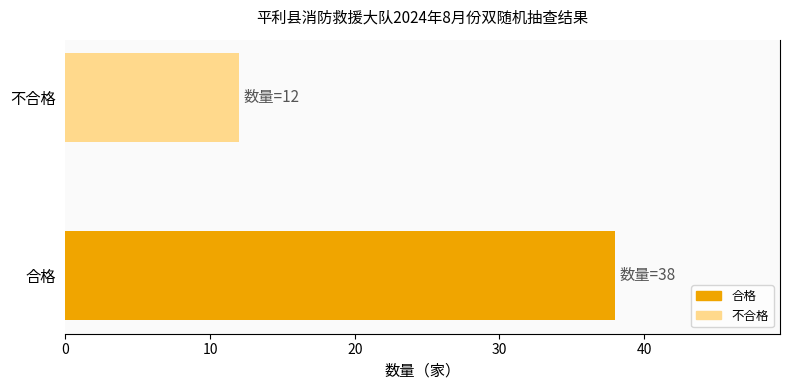

Are the bars grouped side by side (vs. stacked)?

No